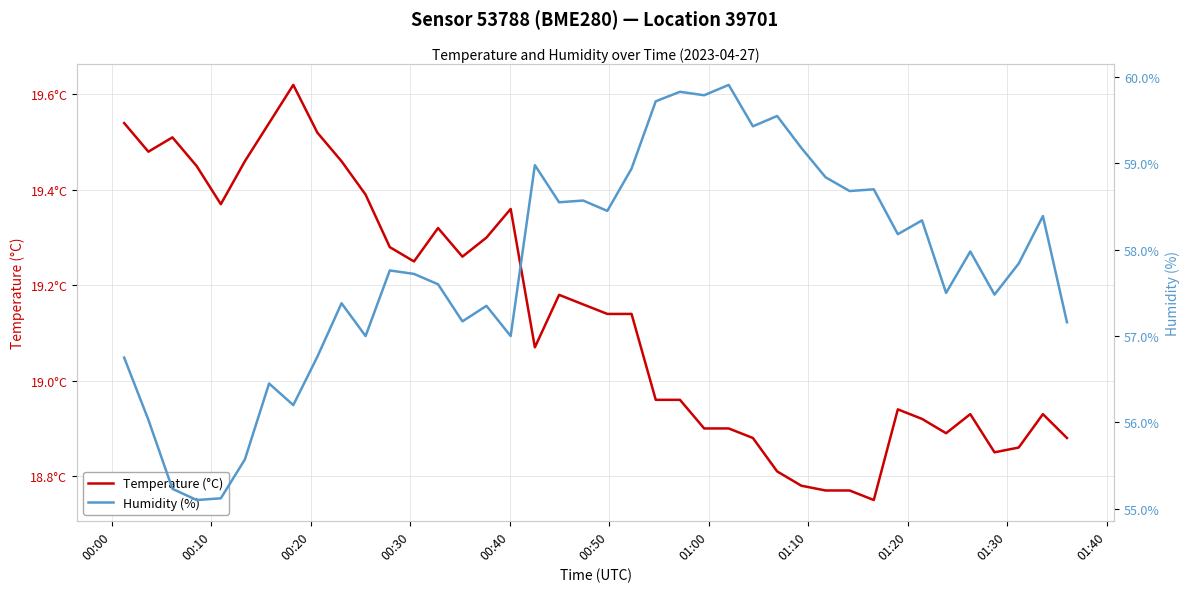

Rank the series by their average value, from lowest to highest.

Temperature (°C), Humidity (%)